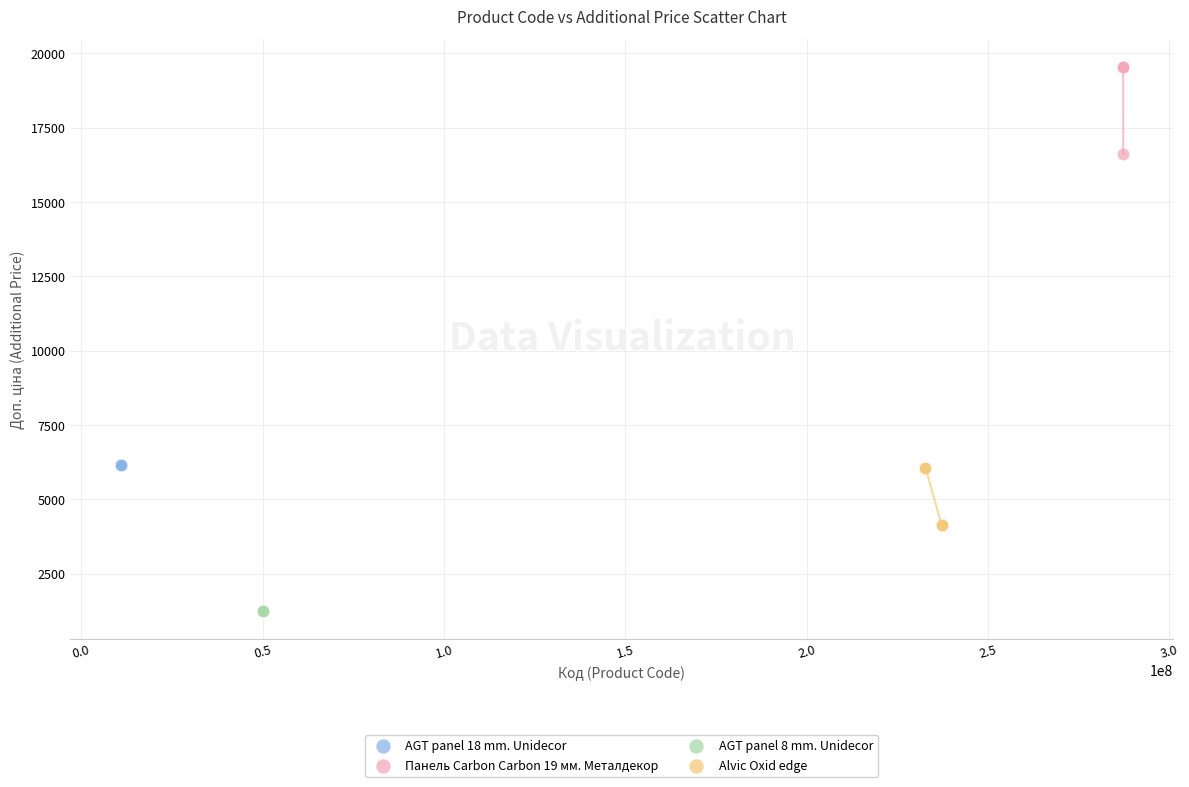

Which series reaches the minimum Y coordinate?

AGT panel 8 mm. Unidecor